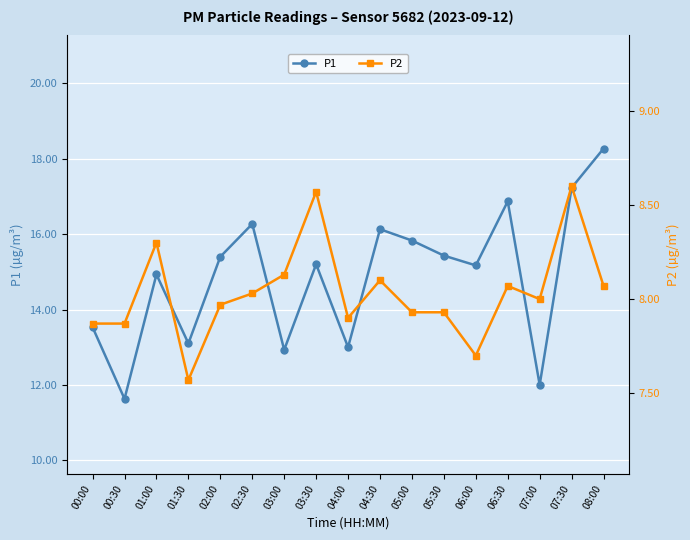

At which category does P1 reach its first local peak?

01:00